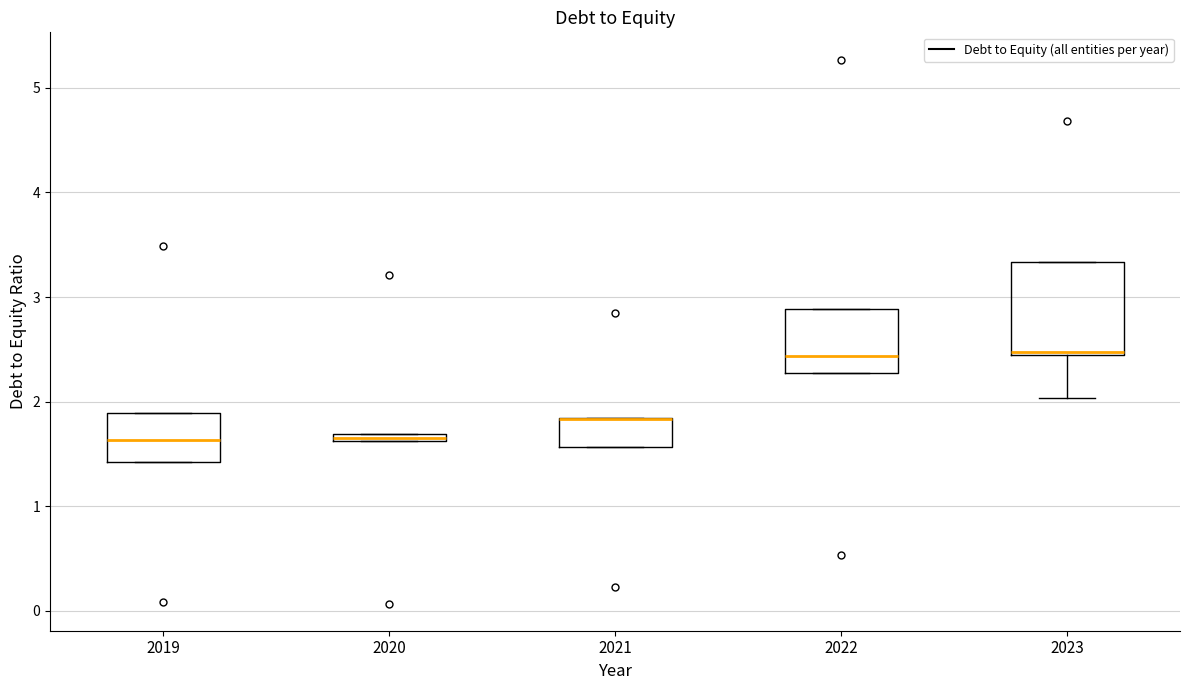

Which box is the tallest, from its lower edge to its upper edge?

2023